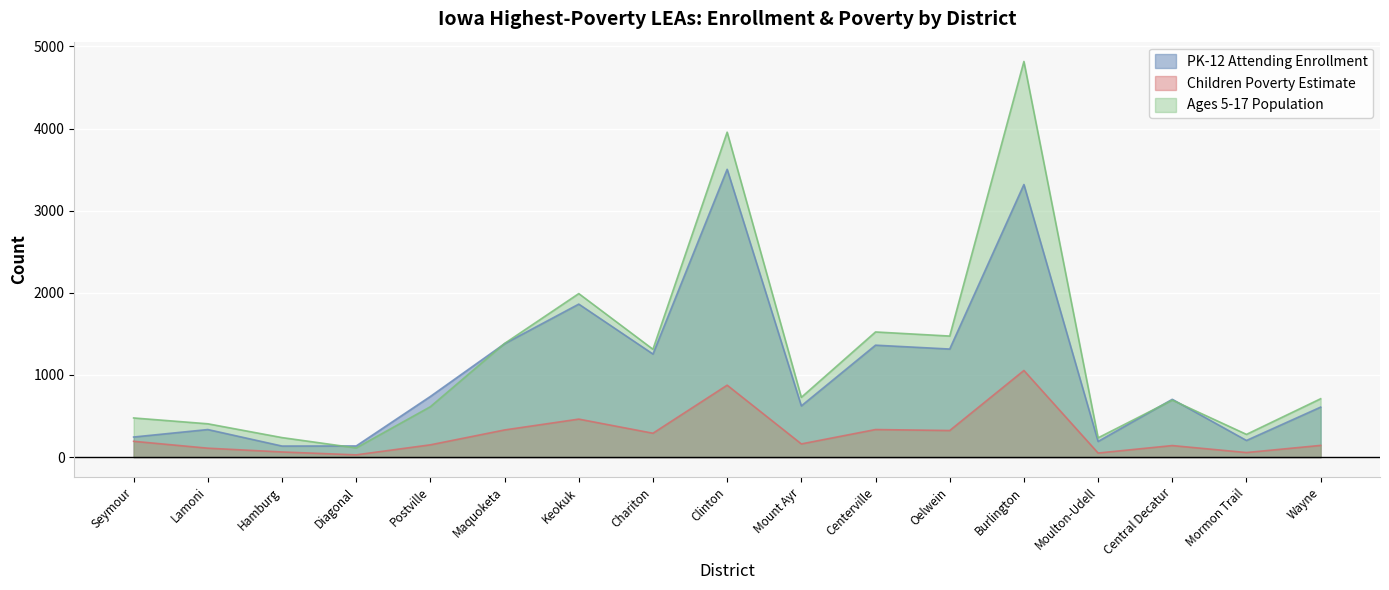

Is the value of Ages 5-17 Population at Postville greater than the value of Children Poverty Estimate at Centerville?

Yes